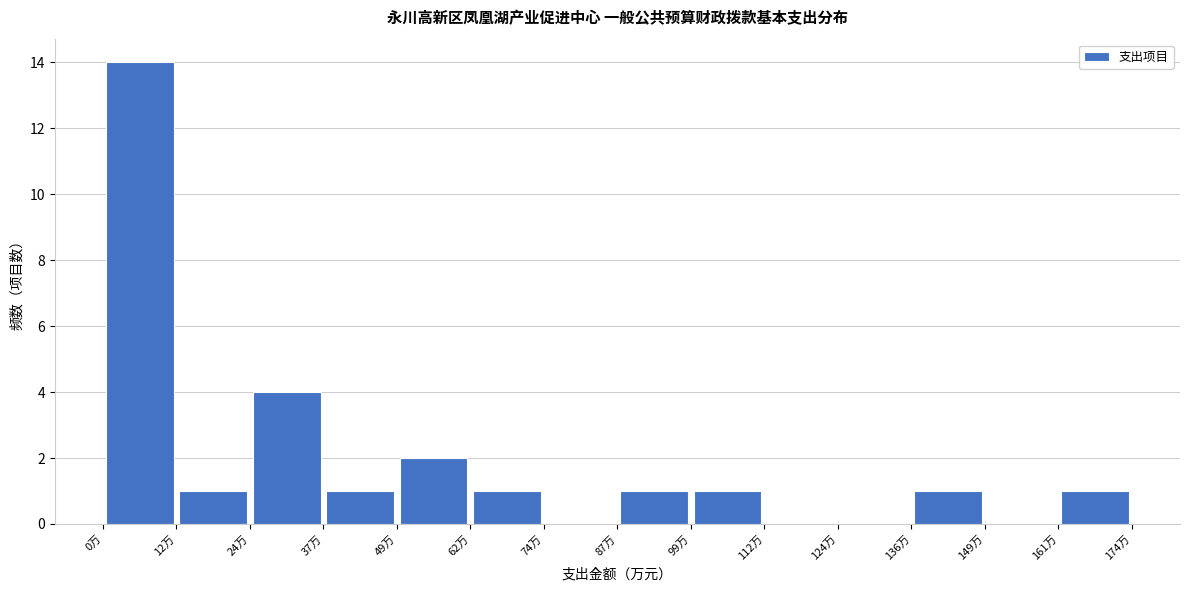

Reading left to right, transcribe this chart: for each bar, give the range it covers on the x-axis and its height. Neither the bar edges nor the heights are printed on the chart, so give them approximately, as read against the axes.

0 to 12: 14
12 to 24: 1
24 to 38: 4
38 to 50: 1
50 to 62: 2
62 to 74: 1
74 to 88: 0
88 to 100: 1
100 to 112: 1
112 to 124: 0
124 to 136: 0
136 to 150: 1
150 to 162: 0
162 to 174: 1